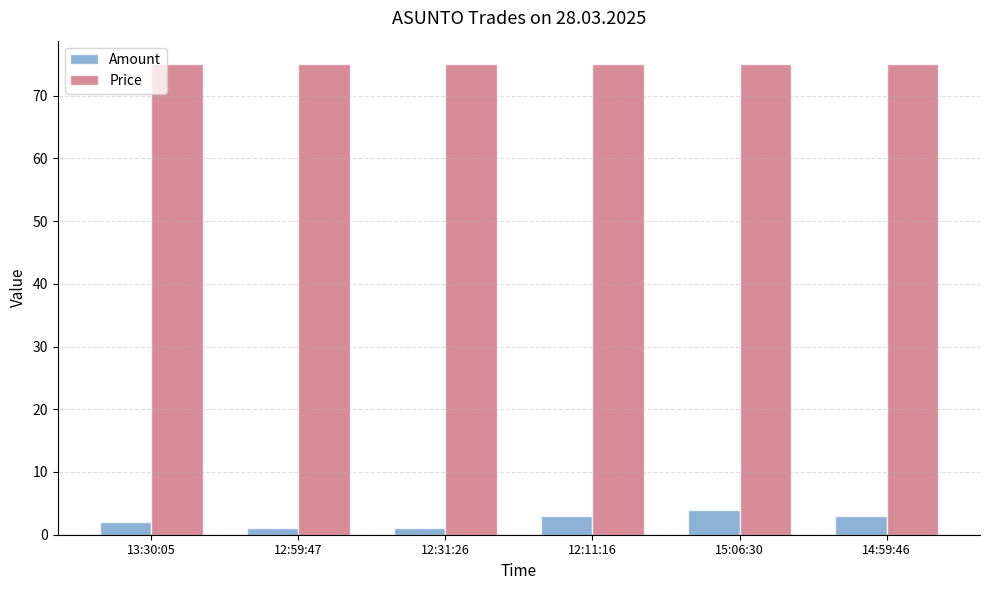

Reading left to right, list all the values displayed in this chart.

Amount: 13:30:05=2	12:59:47=1	12:31:26=1	12:11:16=3	15:06:30=4	14:59:46=3
Price: 13:30:05=75	12:59:47=75	12:31:26=75	12:11:16=75	15:06:30=75	14:59:46=75